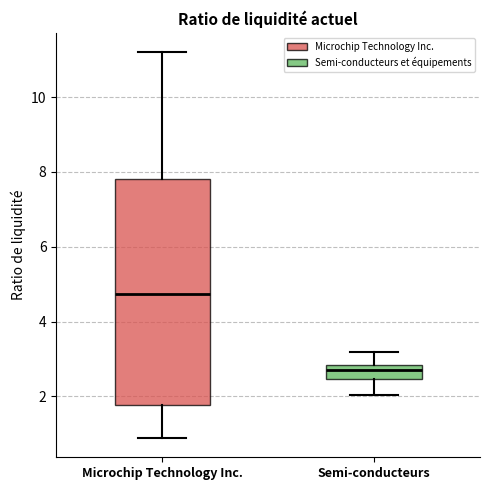

Where is the lower edge of the box for Semi-conducteurs on the y-axis? The values are not printed on the chart, so give them approximately, as read against the axis.

2.4